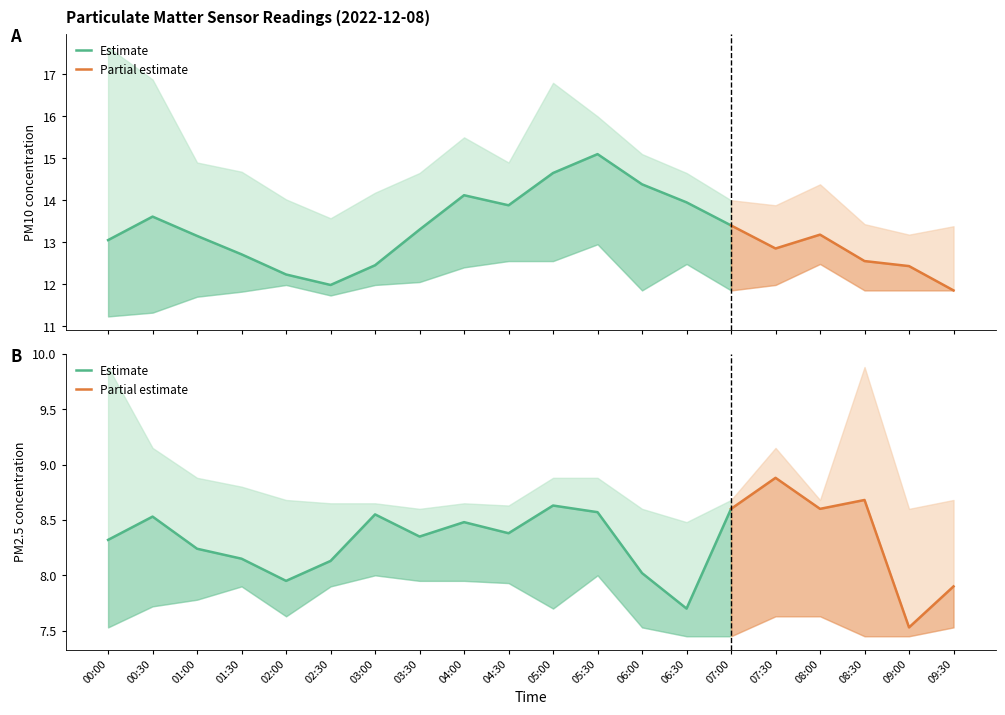

Where is PM2.5 upper nearest to the value 9?

01:00